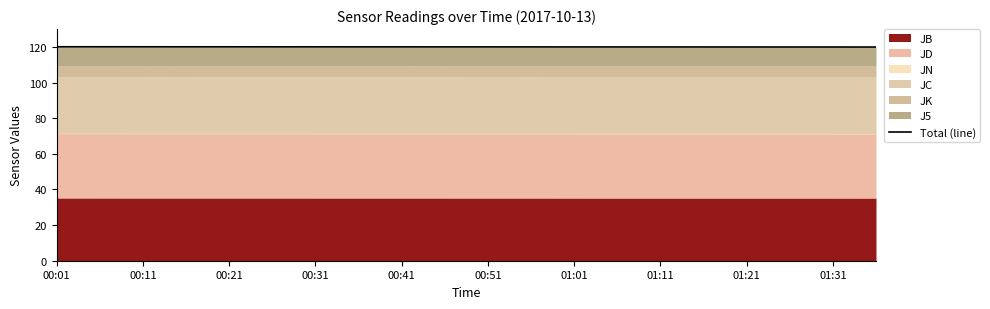

Approximately how many times larger is the value at 00:11 compared to 11?

1.0